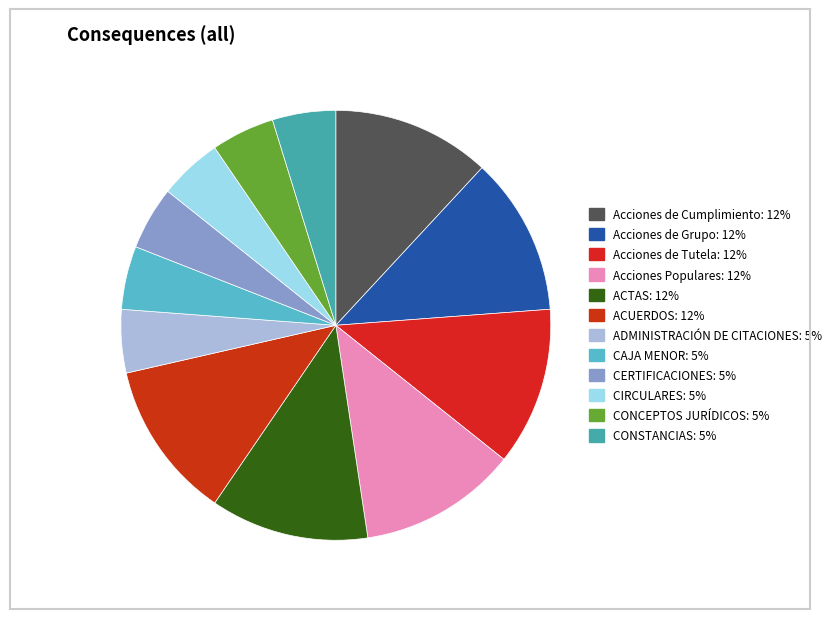

Which slice is the smallest?

ADMINISTRACIÓN DE CITACIONES